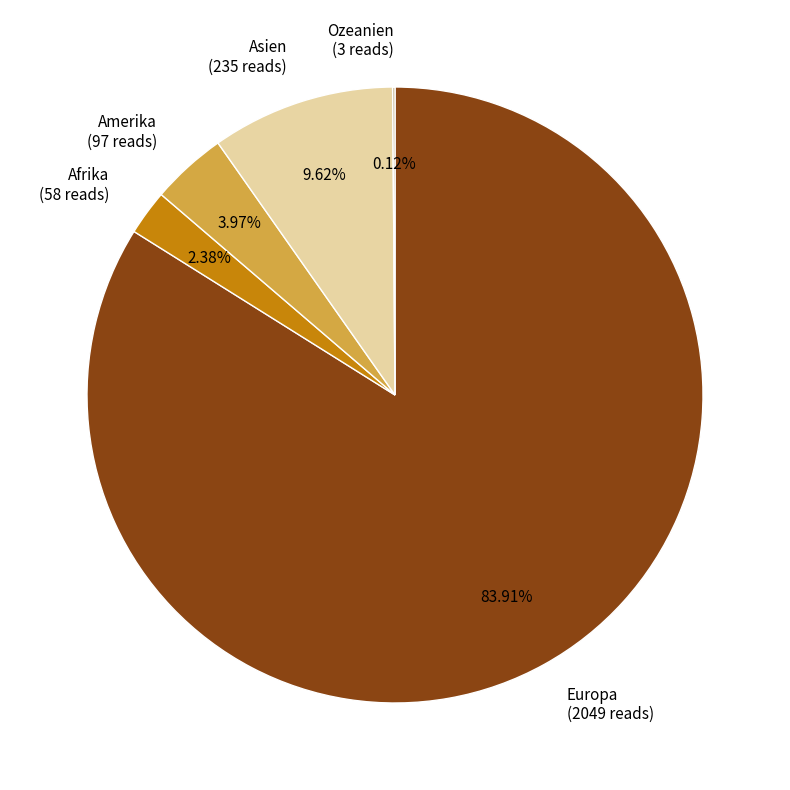

What percentage is NOT represented by Afrika?

97.6%